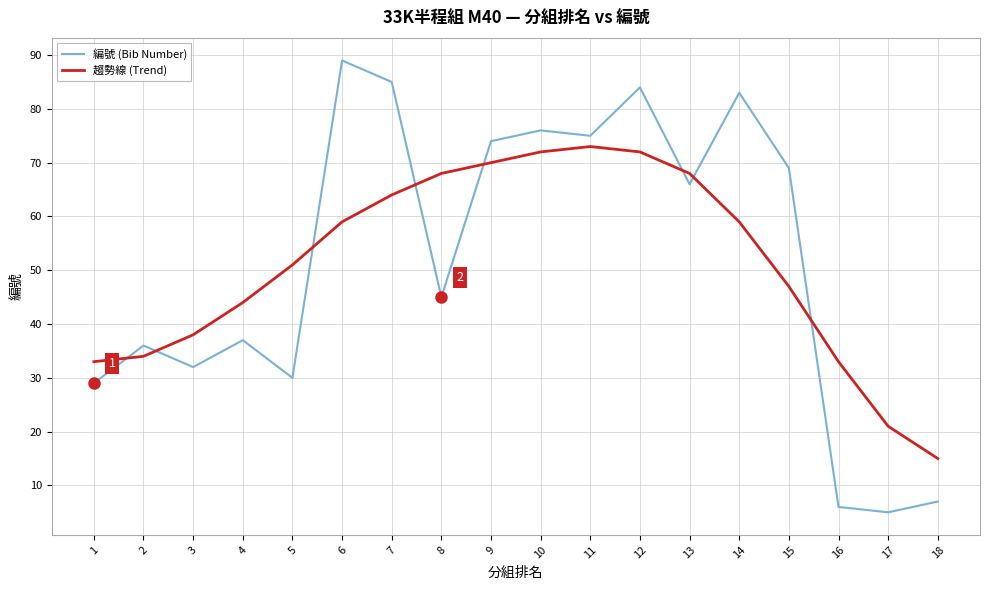

What is the difference between the 趨勢線 (Trend) values at 17 and 14?

38